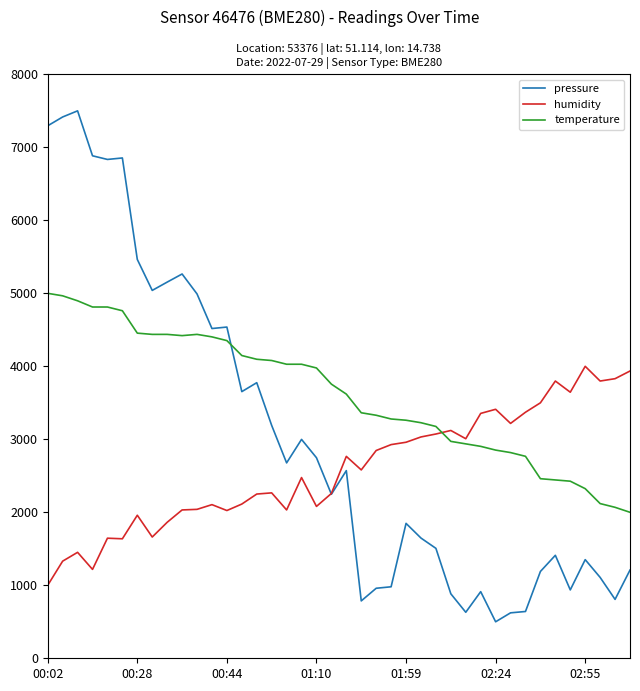

Rank the series by their maximum value, from highest to lowest.

pressure, temperature, humidity